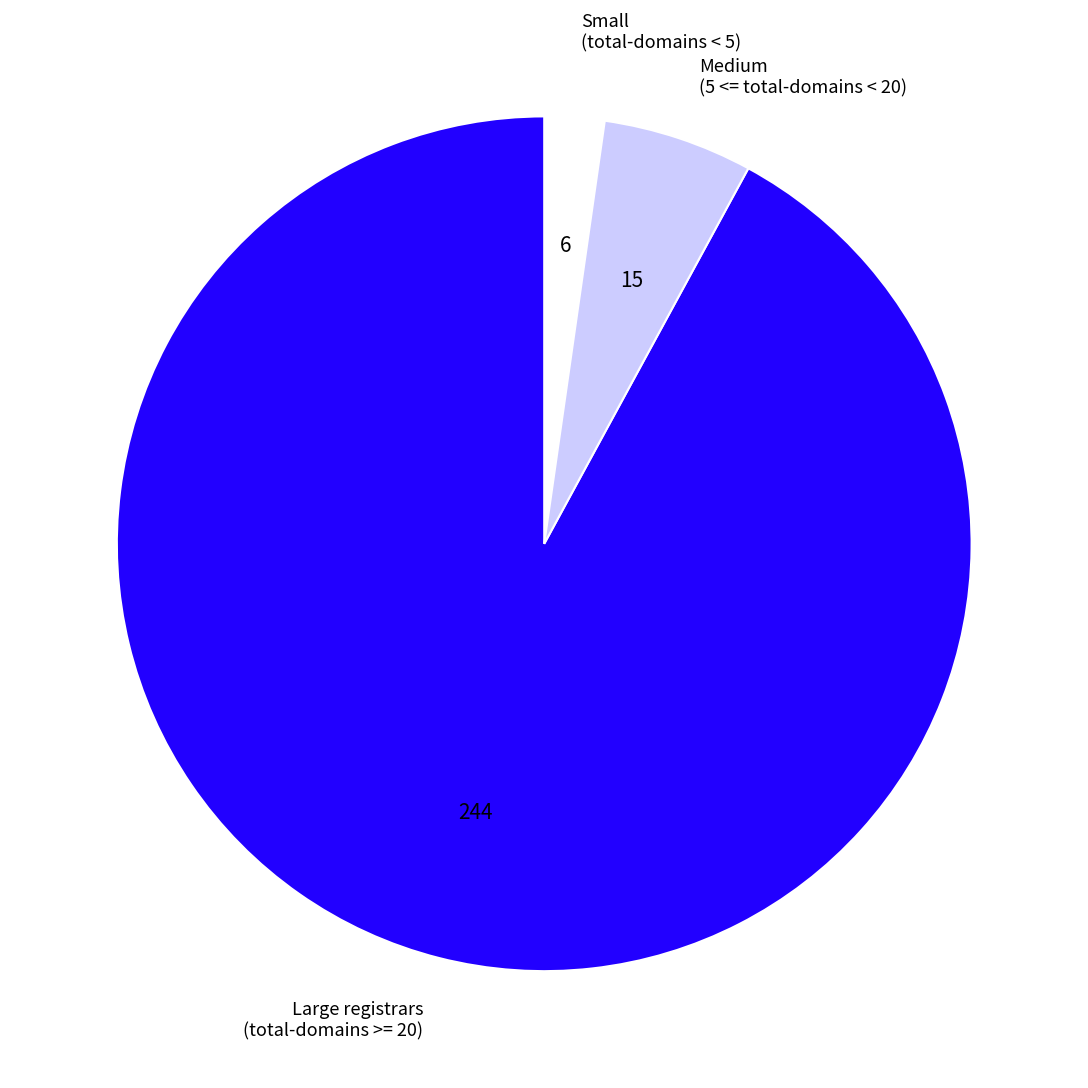

How many slices are in this pie chart?

3